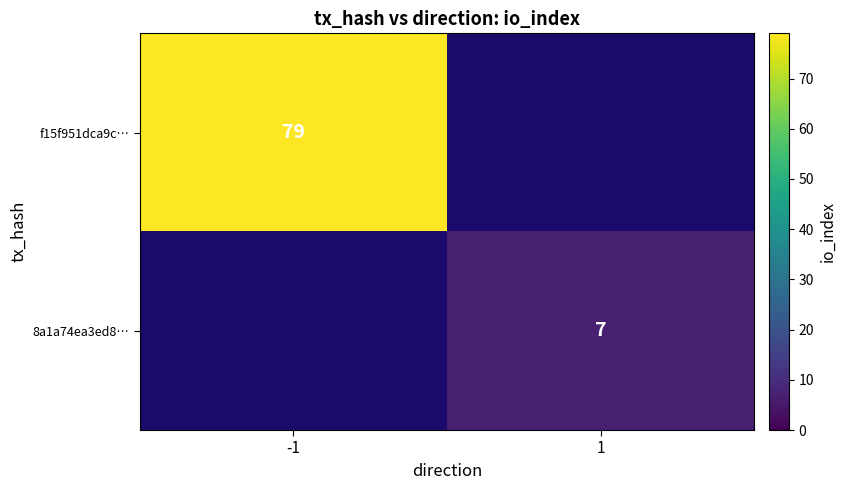

The value of 8a1a74ea3ed8… at 1 is 7. True or false?

True